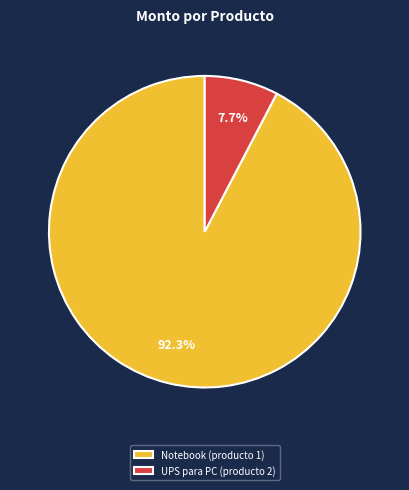

To the nearest percent, what percentage of the pie is Notebook (producto 1)?

92%